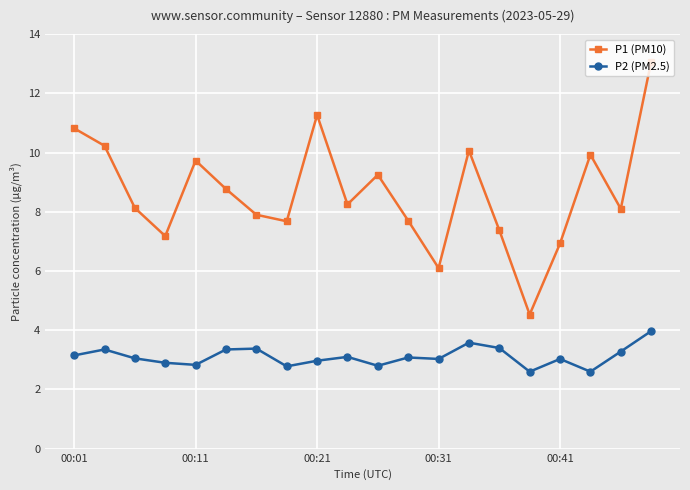

True or false: P2 (PM2.5) has more than 1 points higher than both neighbors.

True